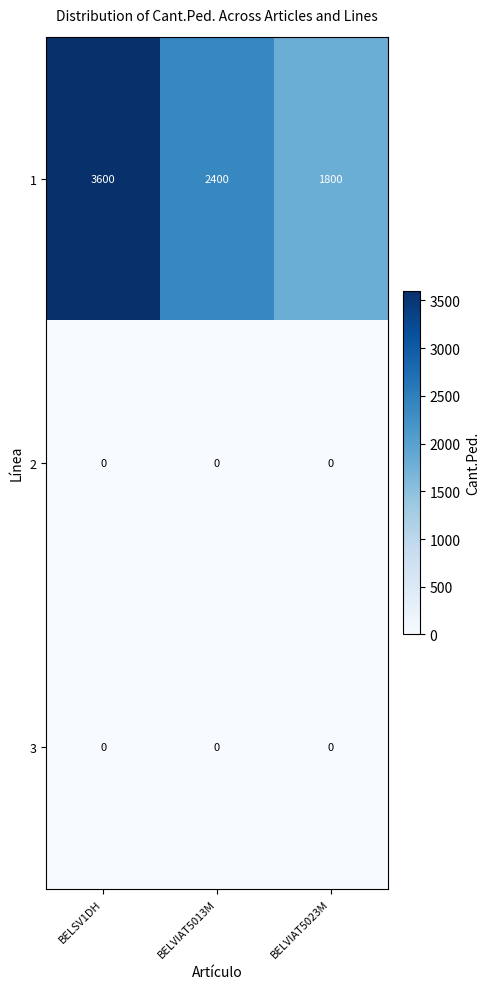

Count the number of categories in the chart.

3